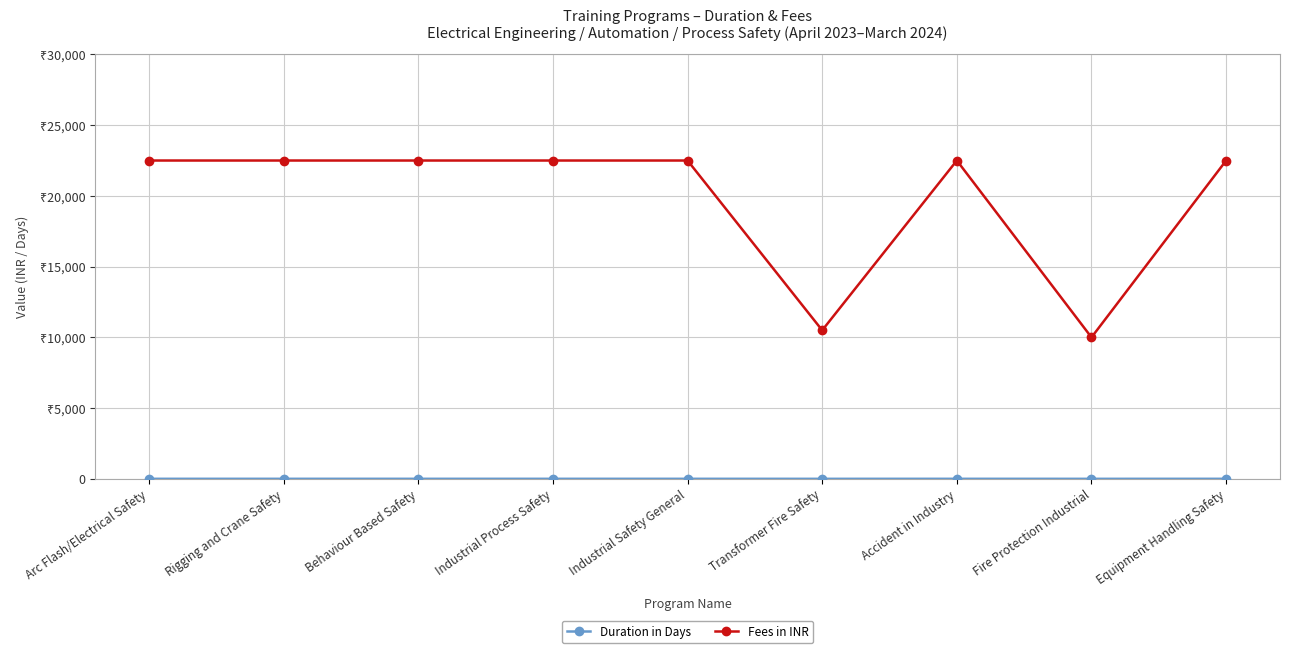

Is this an area chart (filled region under the line)?

No